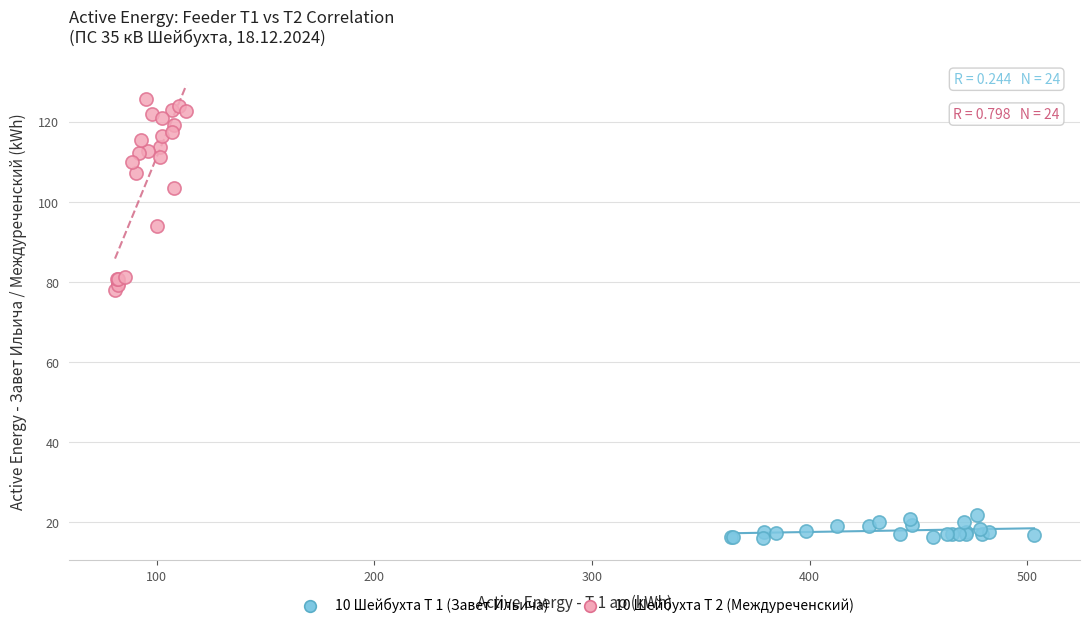

Which series has the largest Y range (max minus min)?

10 Шейбухта Т 2 (Междуреченский)